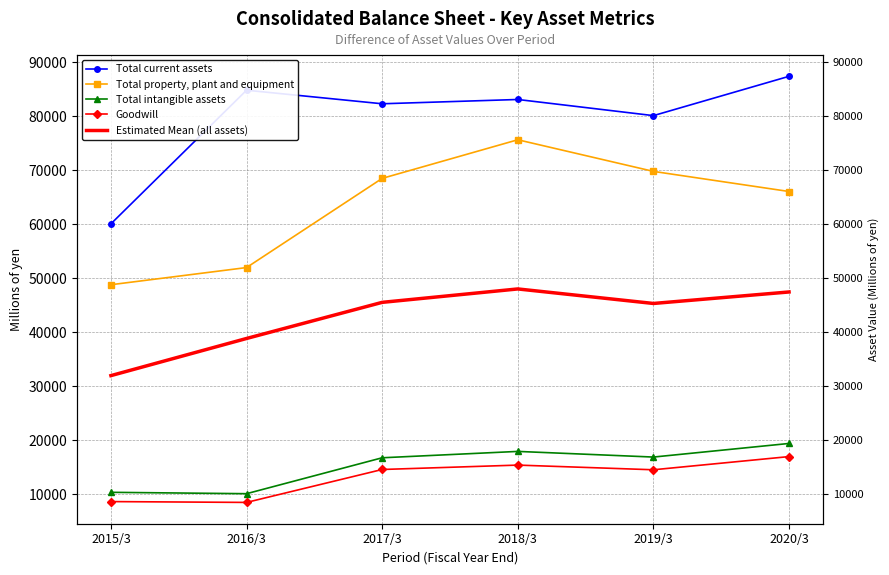

True or false: Estimated Mean (all assets) and Total property, plant and equipment intersect in this chart.

False